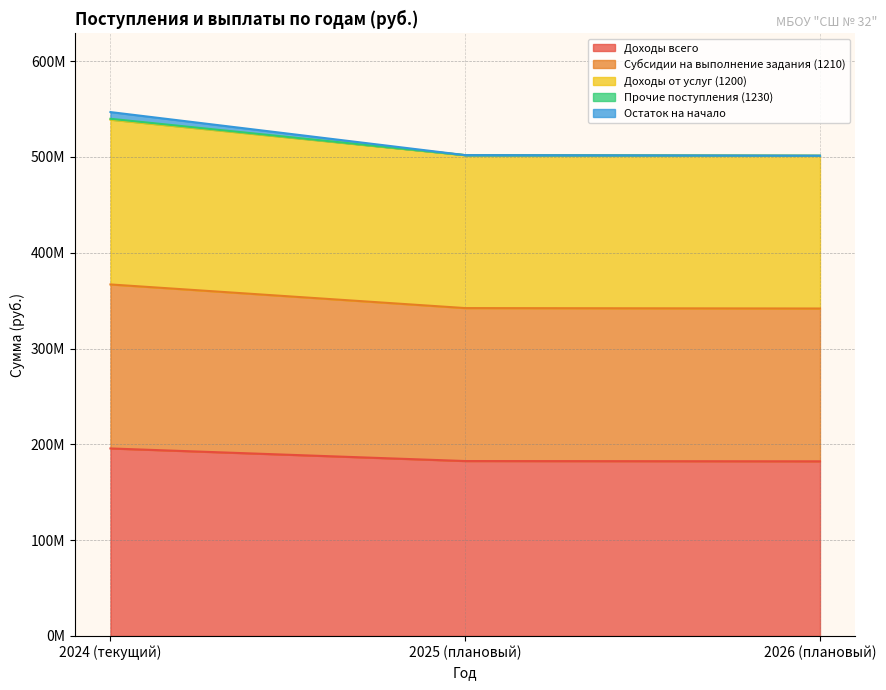

How many data points in Доходы всего are above 182564832?

2